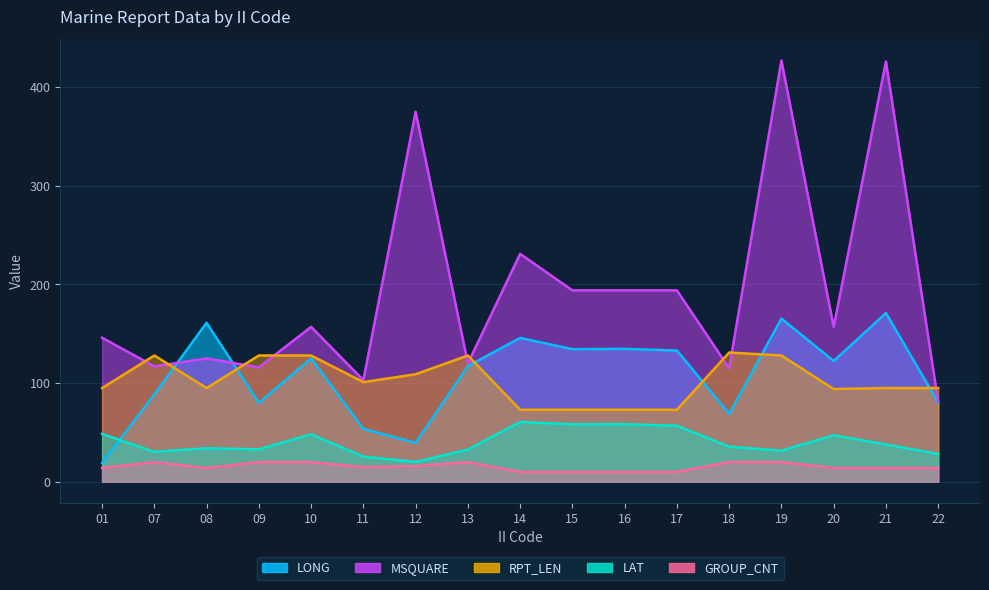

Where is LONG nearest to the value 95?

07